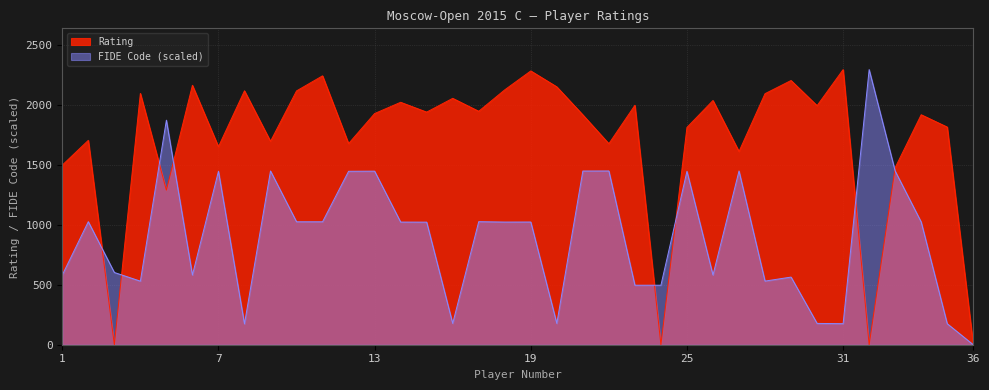

How many distinct data groups are displayed?

2